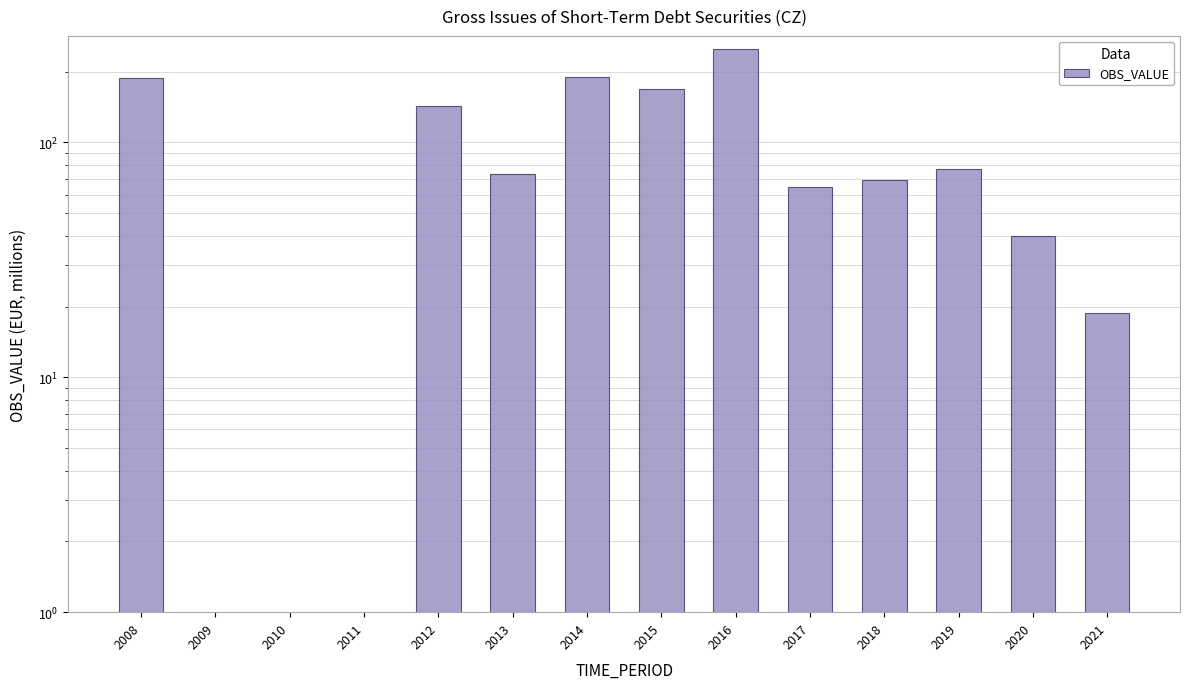

What is the difference between the maximum and minimum values?

249.7